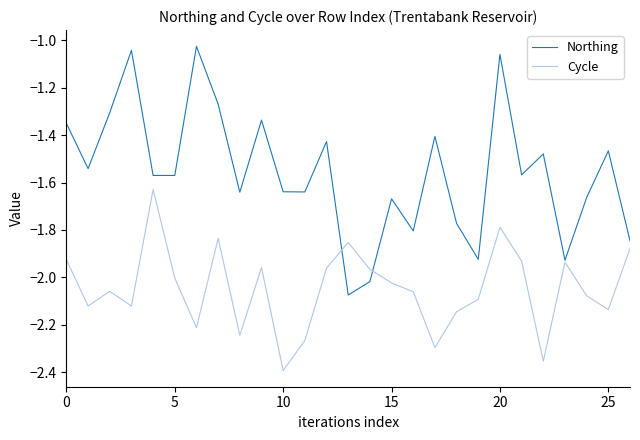

Which series has the largest range (max minus min)?

Northing